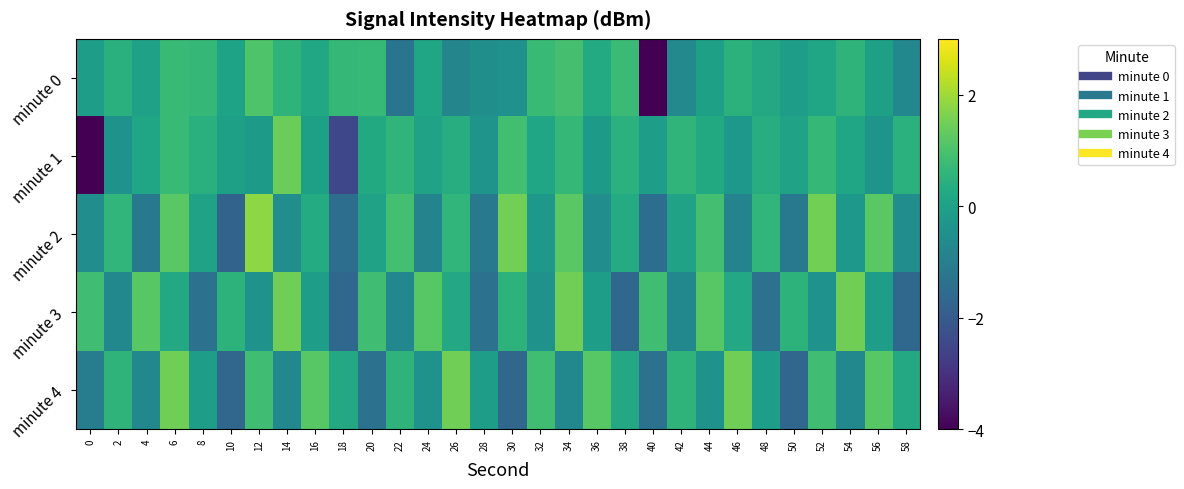

What is the greatest value displayed?

1.8